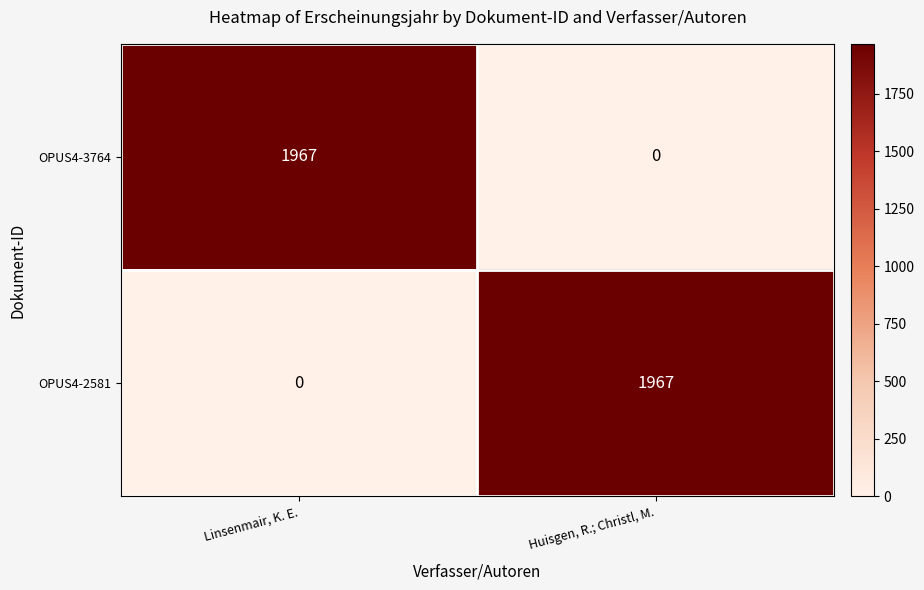

How many series are shown in this chart?

2